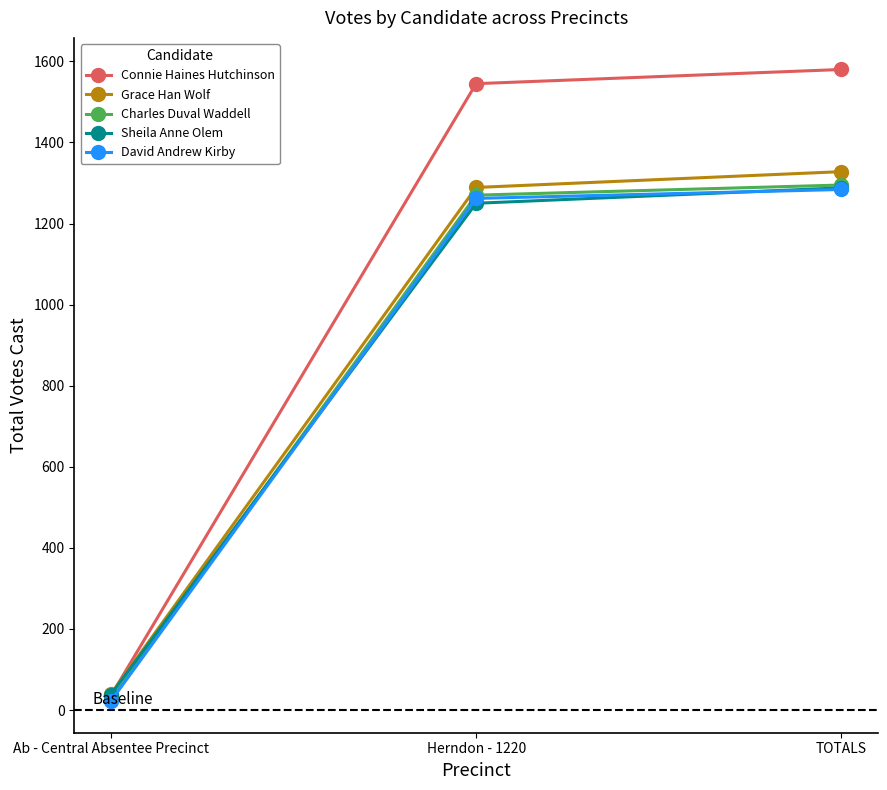

Is it true that David Andrew Kirby equals 497 at TOTALS?

False